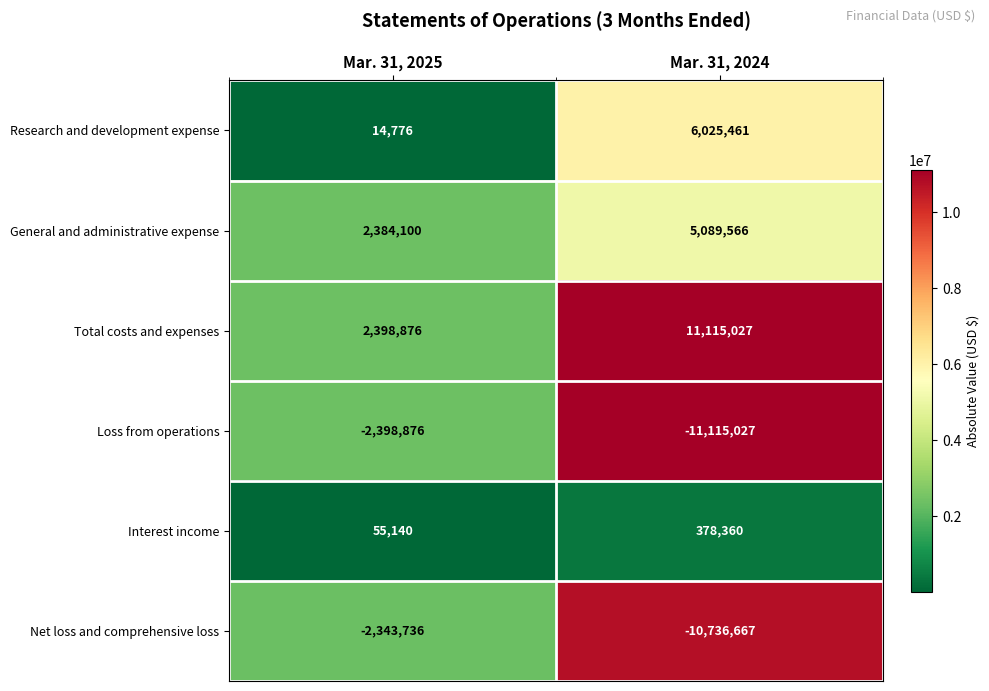

What is the approximate value of Loss from operations at Mar. 31, 2025, to the nearest 50?

-2398900